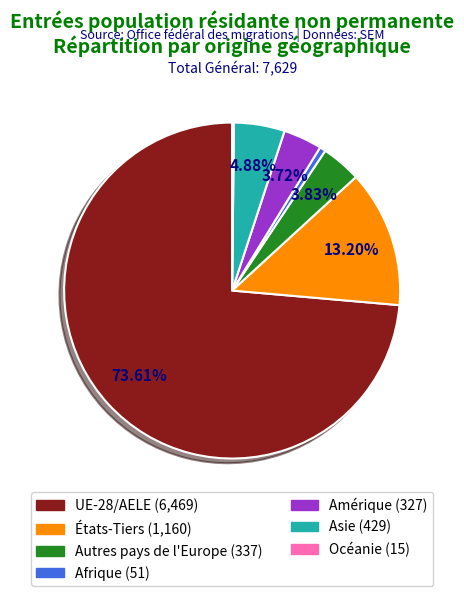

To the nearest percent, what portion does Autres pays de l'Europe represent?

4%